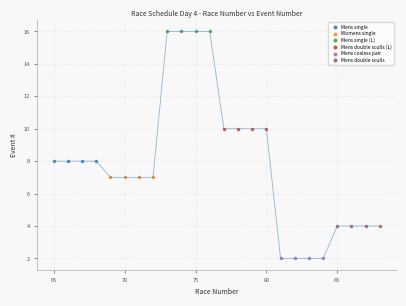

Which series reaches the minimum Y coordinate?

Mens coxless pair